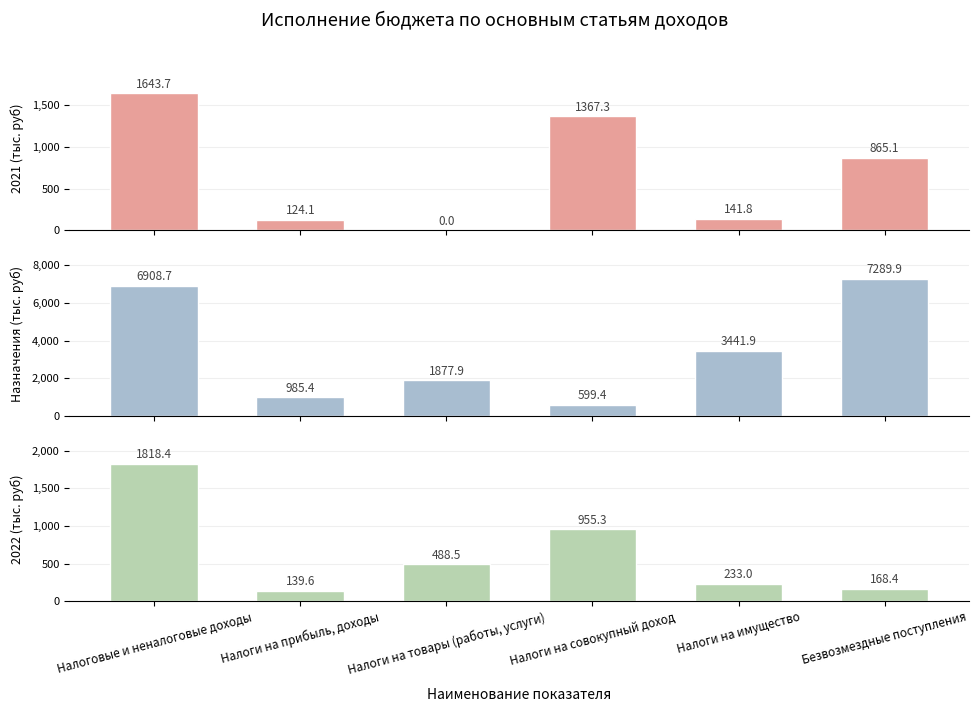

What position from the right is Безвозмездные поступления?

1